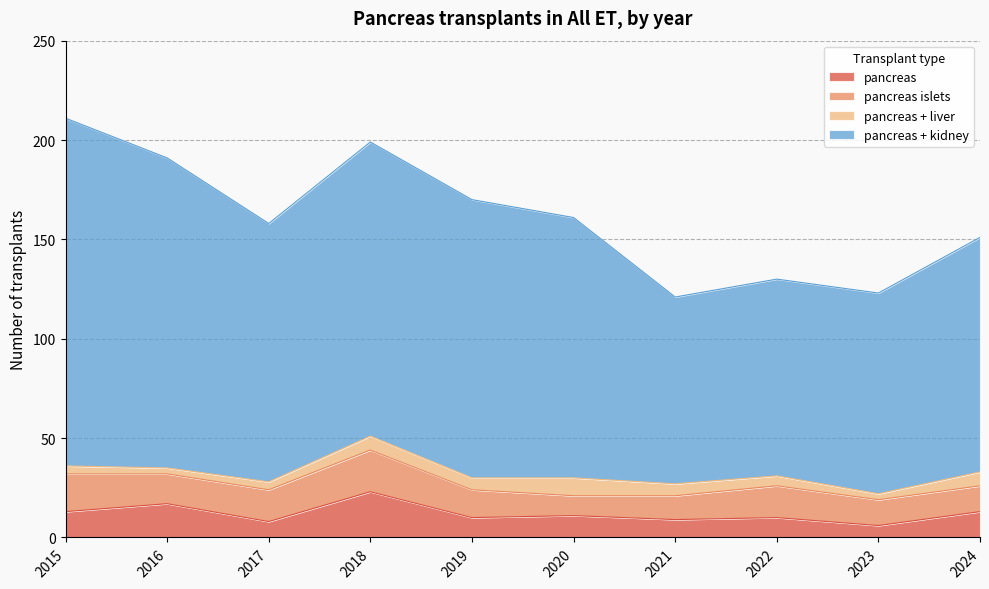

What is the value of the pancreas point at the 5th from the left?

10